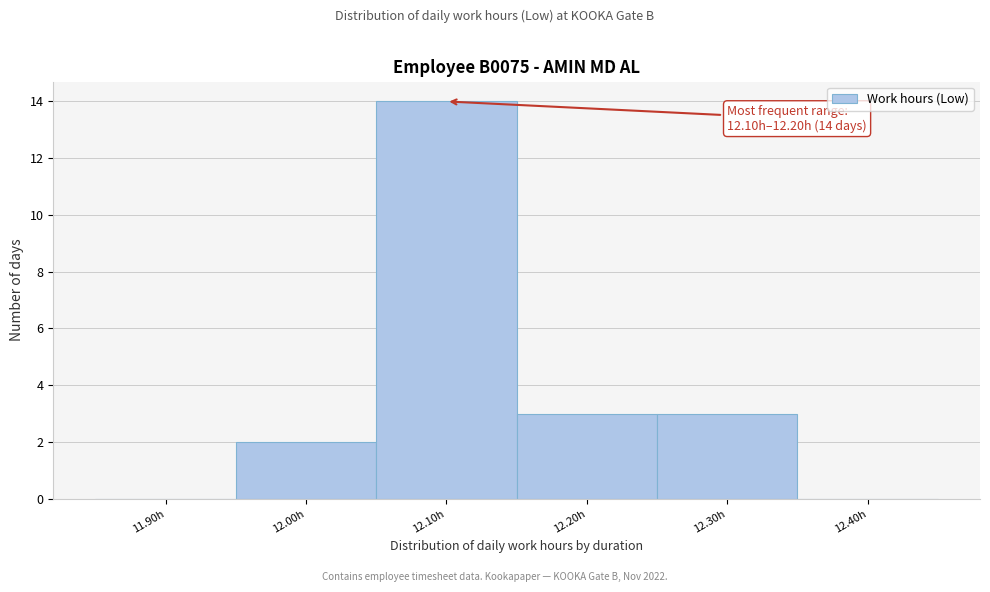

Reading left to right, transcribe all the data shown in this chart.

11.90h=0	12.00h=2	12.10h=14	12.20h=3	12.30h=3	12.40h=0